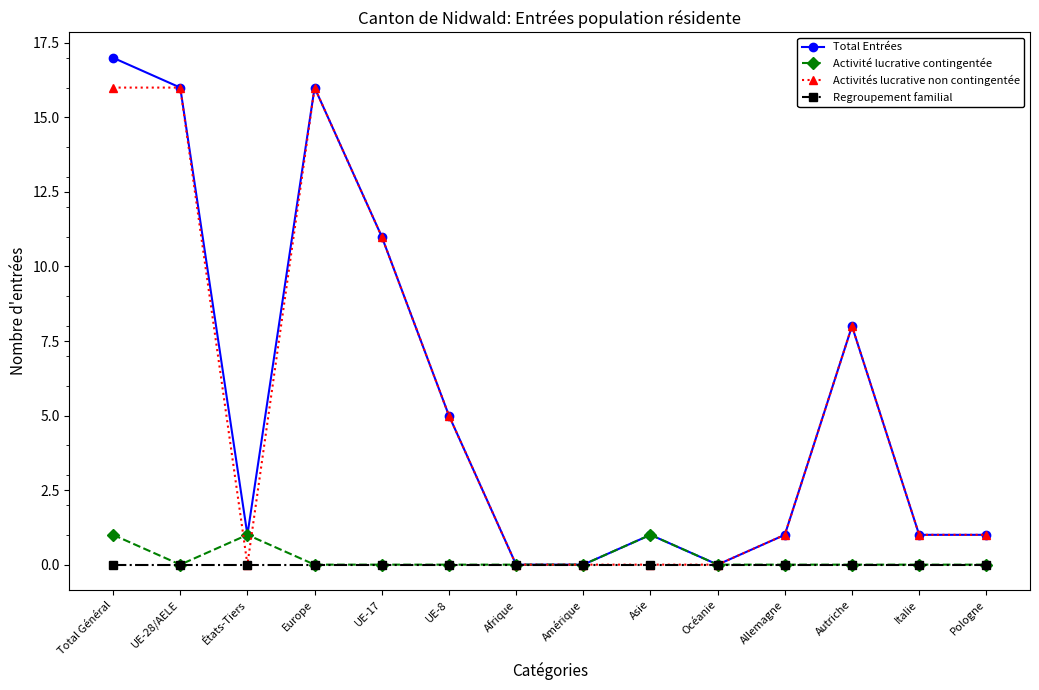

What is the total value across all series at Total Général?

34